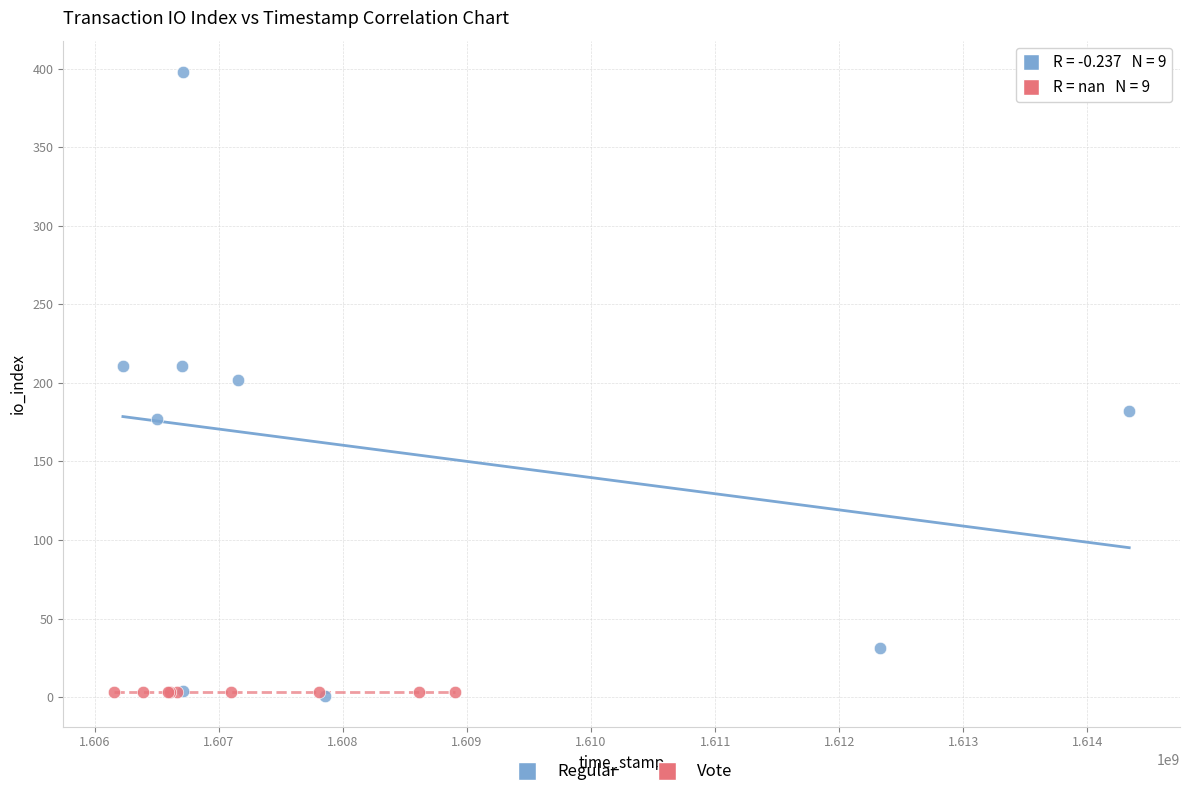

Which series contains the highest Y value?

Regular